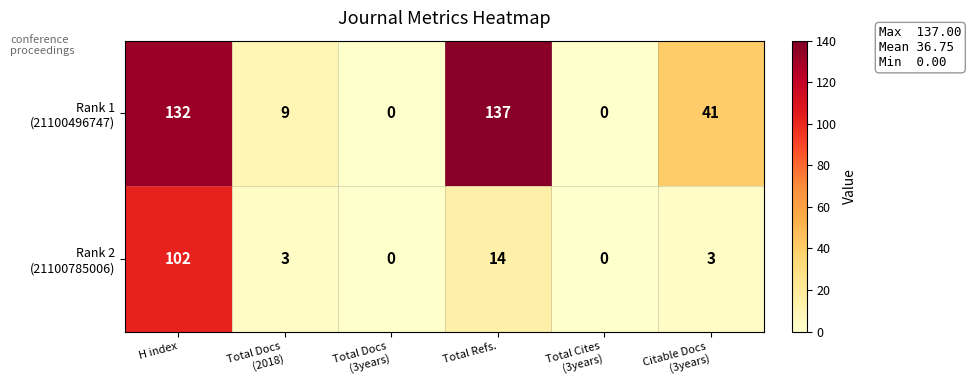

What is the total value across all series at Total Refs.?

151